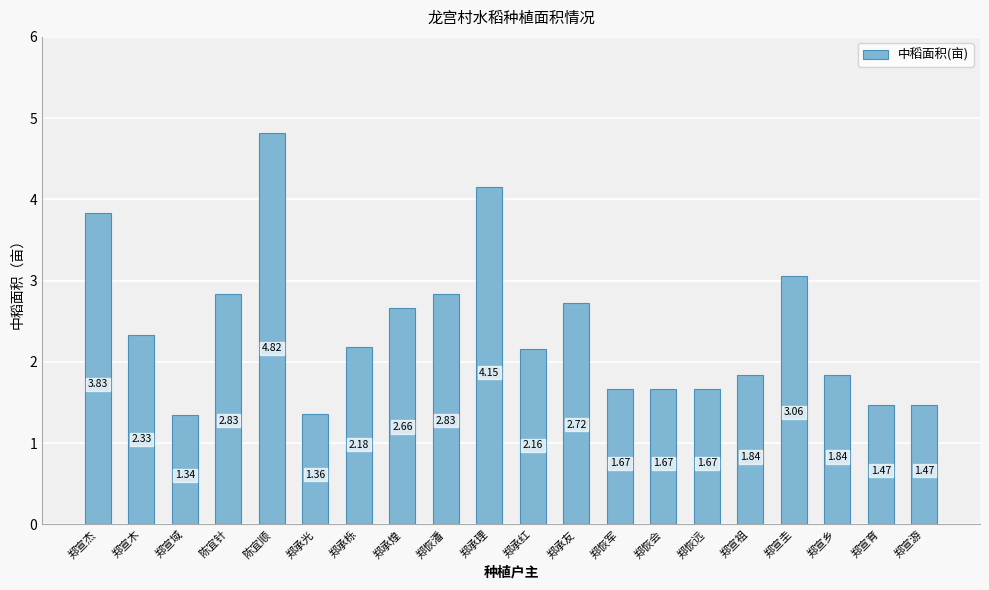

What is the maximum value shown in the chart?

4.8